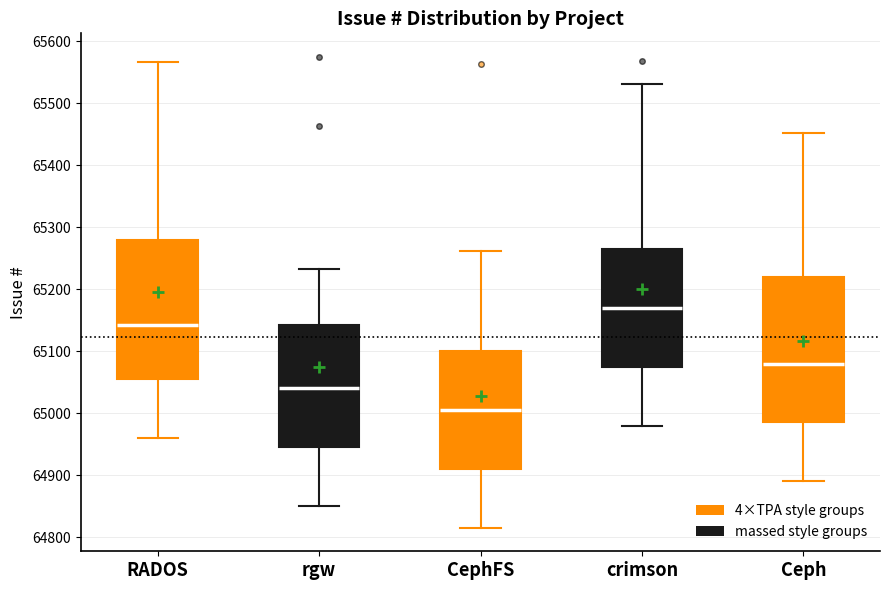

Reading left to right, transcribe this box plot: for each box, give where its median line is, the range the box spans, and where its two whiskers end, as read against the y-axis. The values are not printed on the chart, so give them approximately, as read against the axis.

RADOS: median 65140, box 65060 to 65280, whiskers 64960 to 65570
rgw: median 65040, box 64950 to 65140, whiskers 64850 to 65230
CephFS: median 65010, box 64910 to 65100, whiskers 64820 to 65260
crimson: median 65170, box 65080 to 65270, whiskers 64980 to 65530
Ceph: median 65080, box 64990 to 65220, whiskers 64890 to 65450